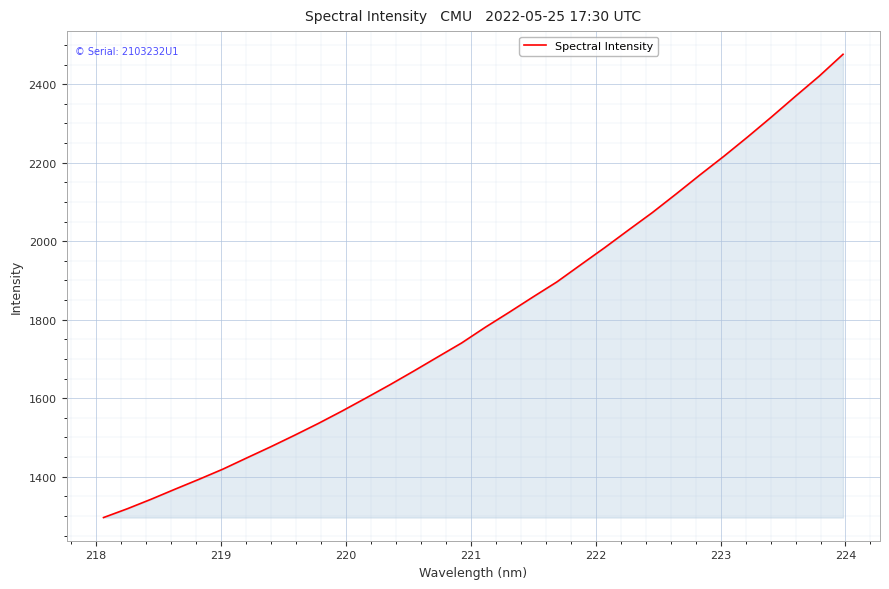

Reading right to left, transcribe all the data shown in this chart.

2476.2	2420.5	2369.1	2316.7	2265.8	2216.4	2169.1	2120.5	2073.0	2028.6	1983.6	1940.2	1896.5	1858.2	1819.1	1781.0	1740.7	1705.1	1669.4	1634.4	1600.8	1567.7	1535.9	1505.6	1476.2	1448.0	1419.4	1393.5	1368.4	1342.8	1318.5	1296.0